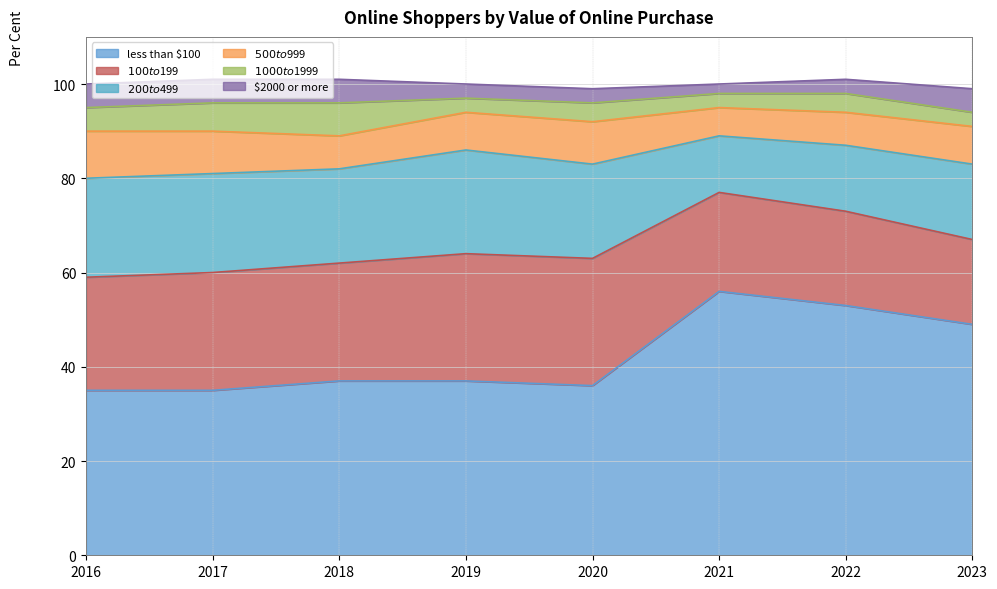

At which category does $200 to $499 reach its first local valley?

2018